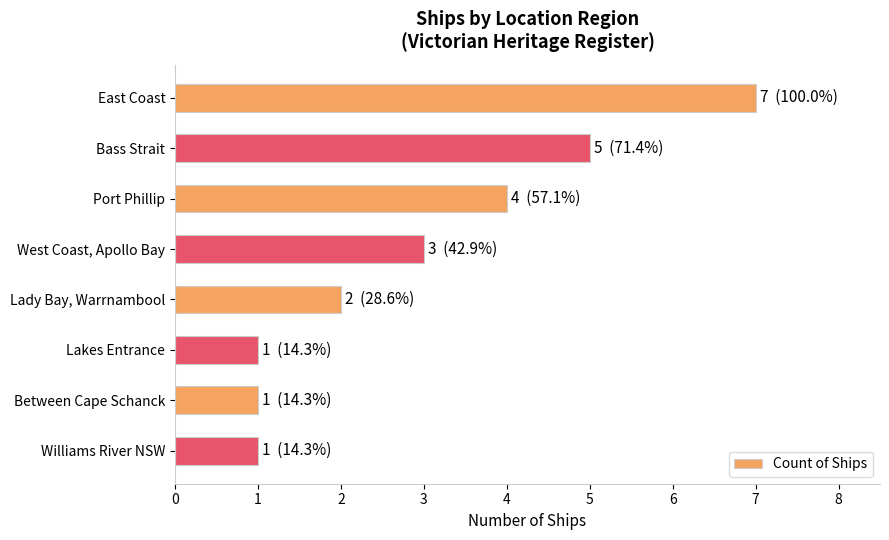

What is the label of the 6th bar from the bottom?

Port Phillip